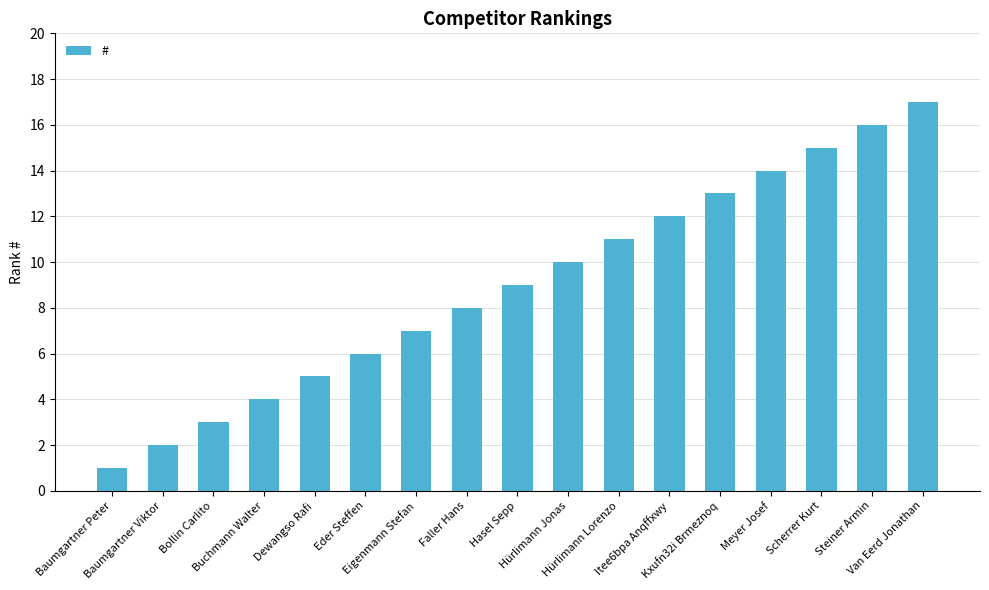

The value at Scherrer Kurt is 15. True or false?

True